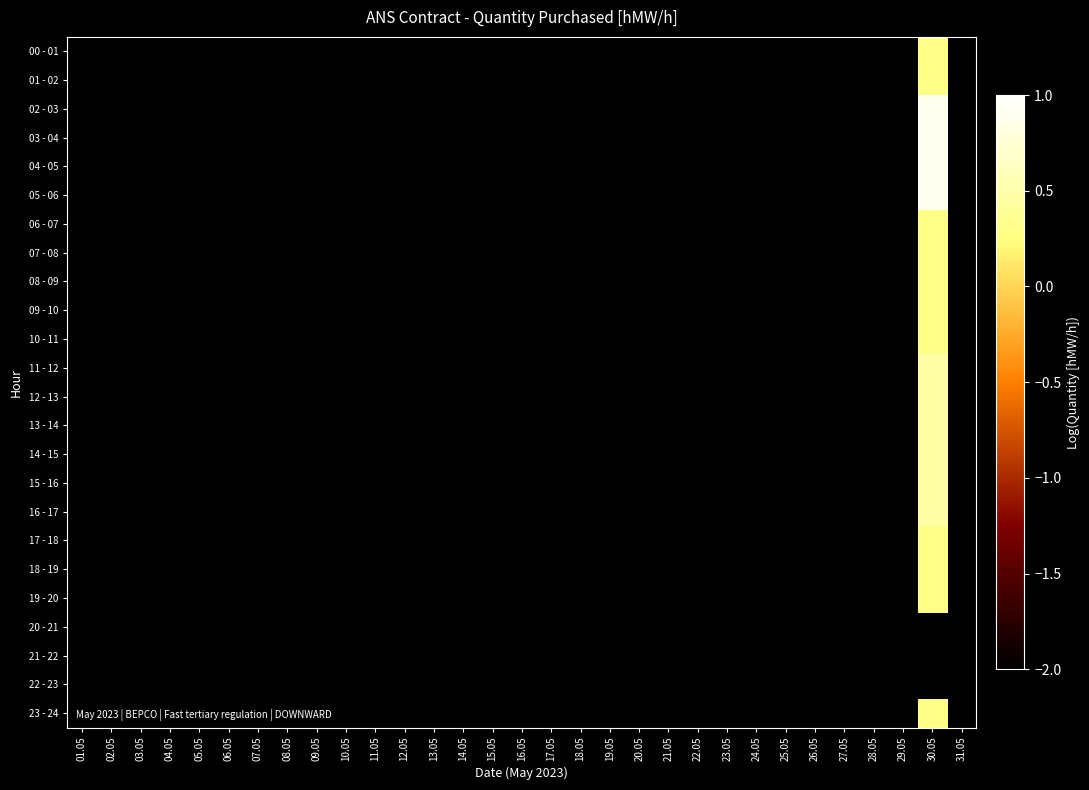

Between 24.05 and 05.05, which is larger?

05.05